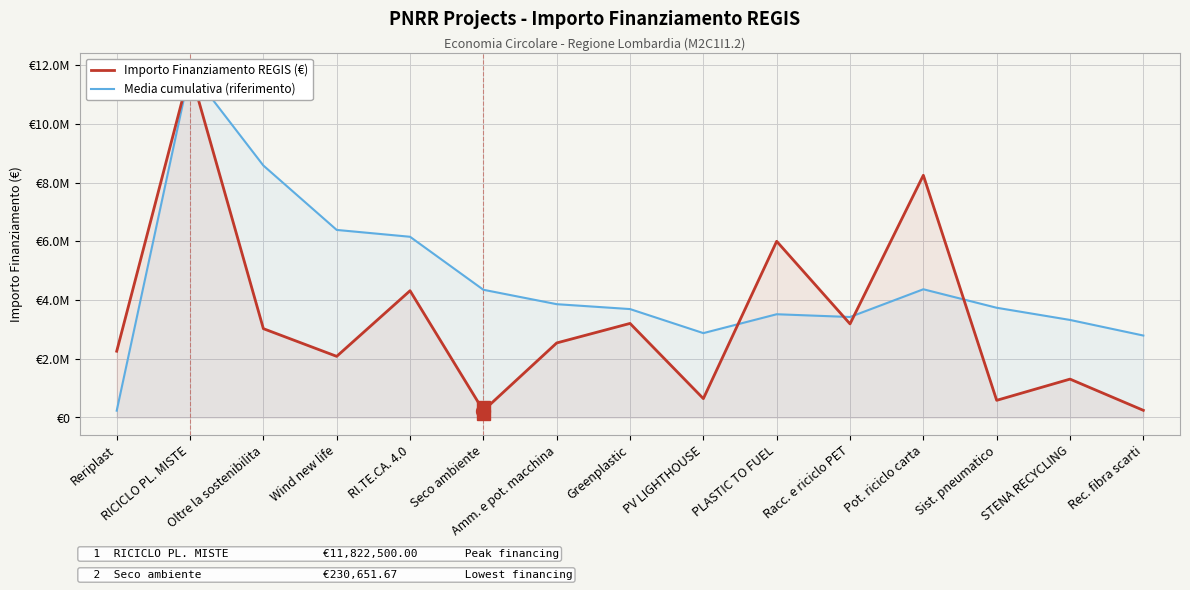

True or false: Importo Finanziamento REGIS (€) and Media cumulativa (riferimento) intersect in this chart.

True